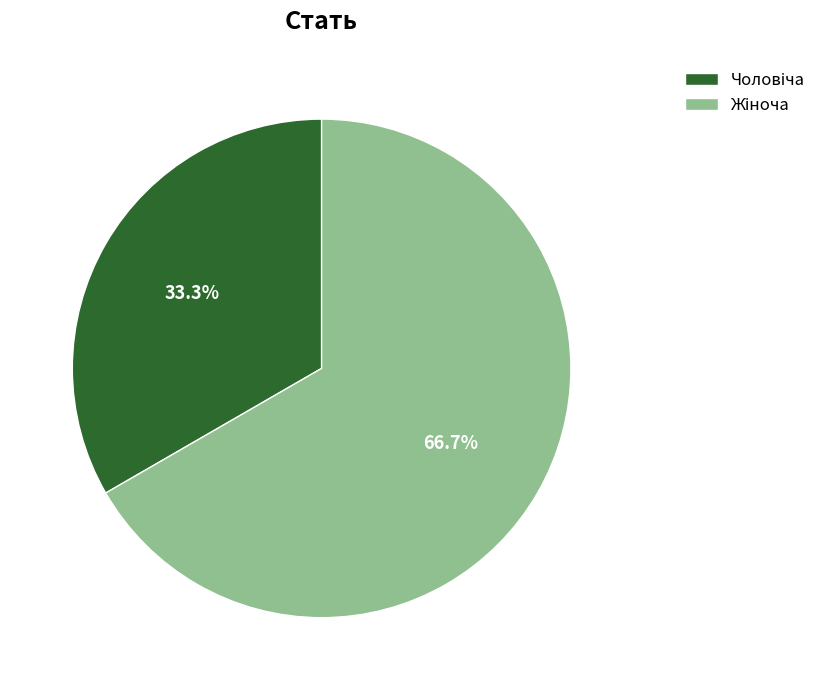

Does any single category account for the majority?

Yes